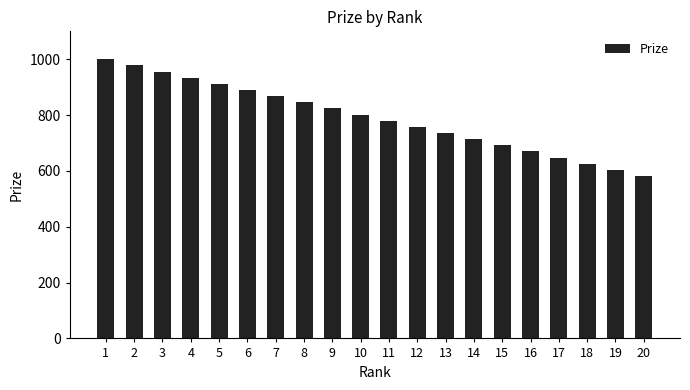

What is the sum of the values at 17 and 19?

1252